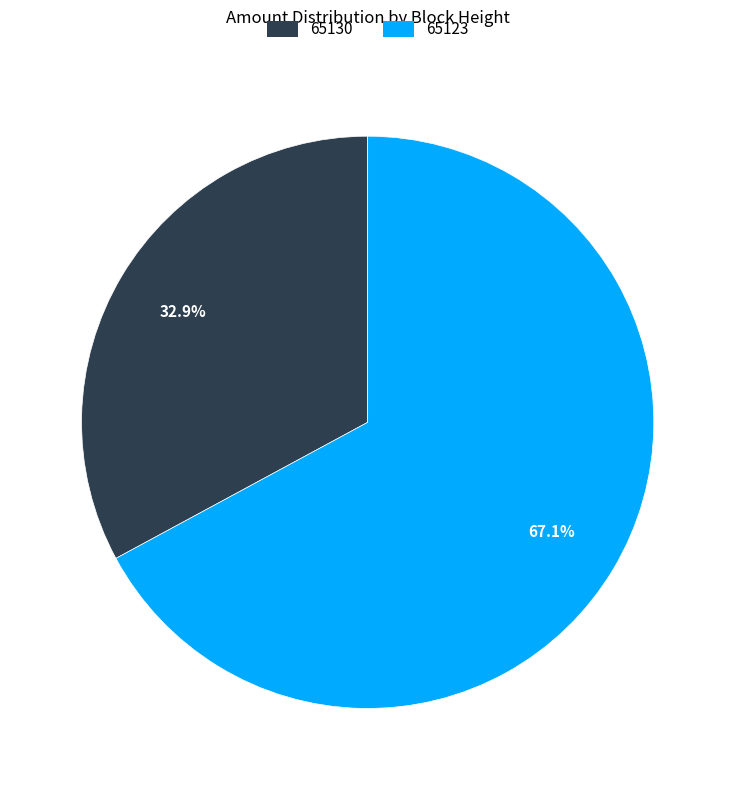

What is the smallest slice in the pie chart?

65130